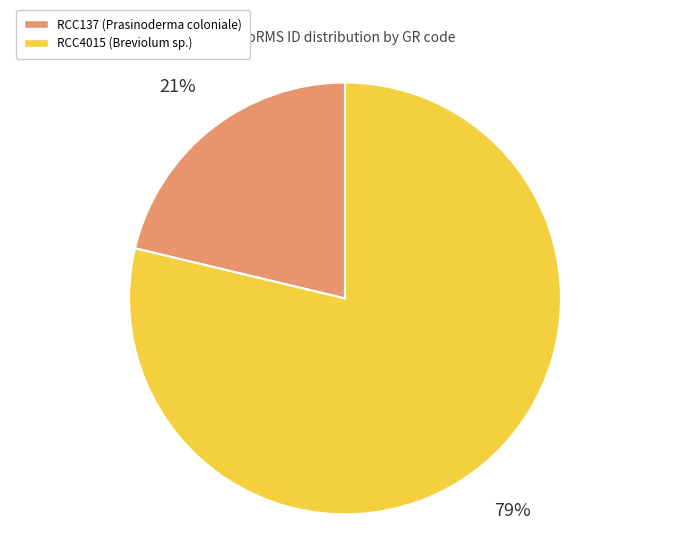

Do RCC137 and RCC4015 together represent more than half of the pie?

Yes